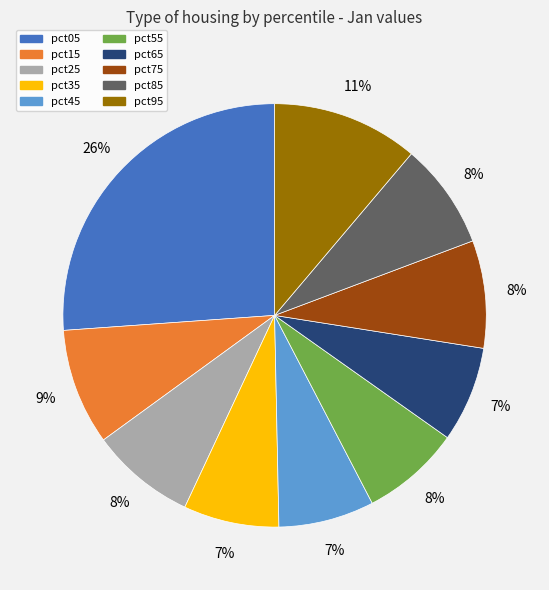

Combined, do pct95 and pct05 account for over 50%?

No